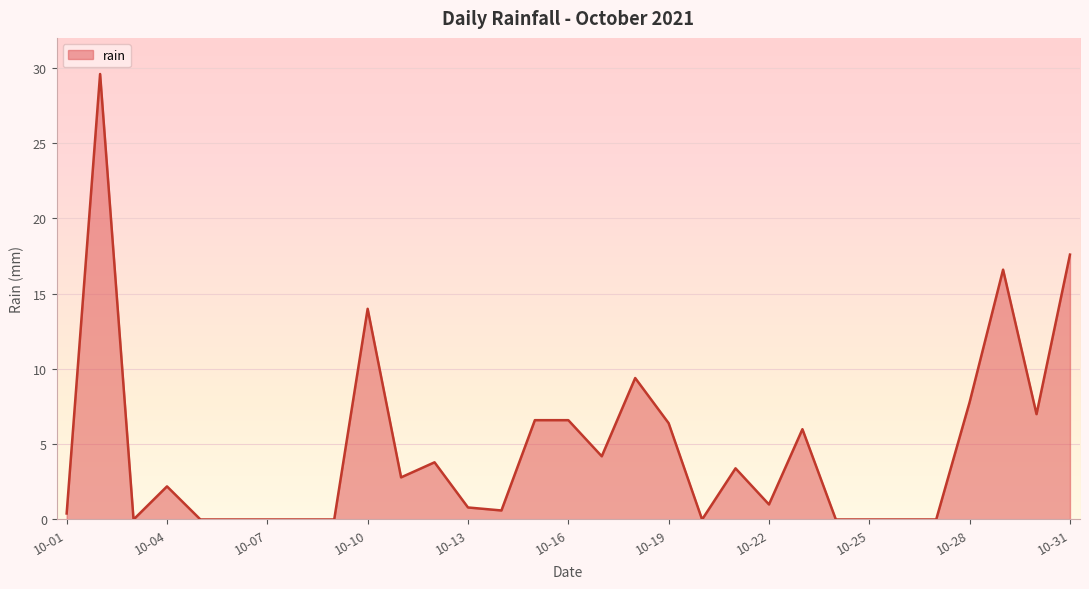

What is the greatest value displayed?

29.6